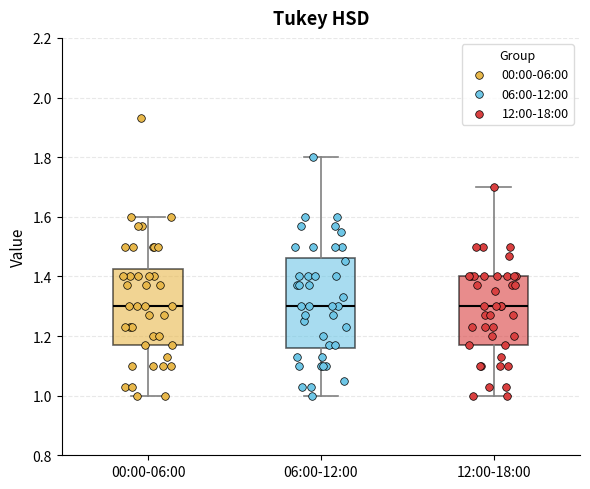

Reading left to right, transcribe this box plot: for each box, give where its median line is, the range the box spans, and where its two whiskers end, as read against the y-axis. The values are not printed on the chart, so give them approximately, as read against the axis.

00:00-06:00: median 1.30, box 1.18 to 1.42, whiskers 1.00 to 1.60
06:00-12:00: median 1.30, box 1.16 to 1.46, whiskers 1.00 to 1.80
12:00-18:00: median 1.30, box 1.18 to 1.40, whiskers 1.00 to 1.70